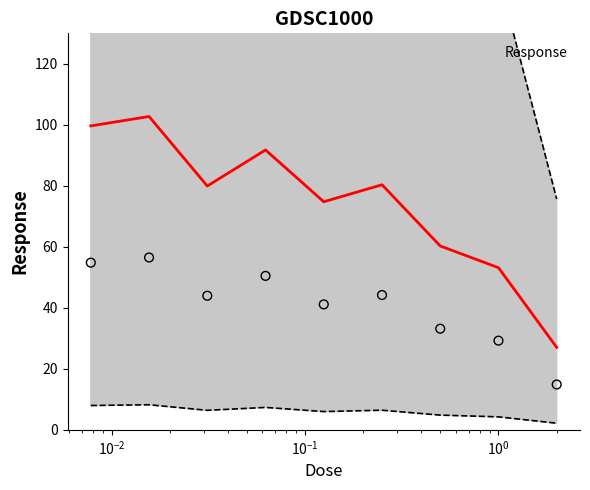

Approximately how many times larger is the value at 0.5 compared to 0.0625?

0.7